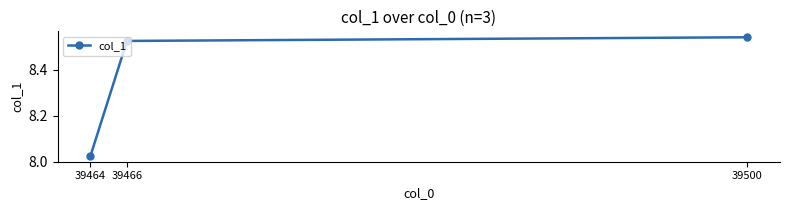

How many data points does each series have?

3